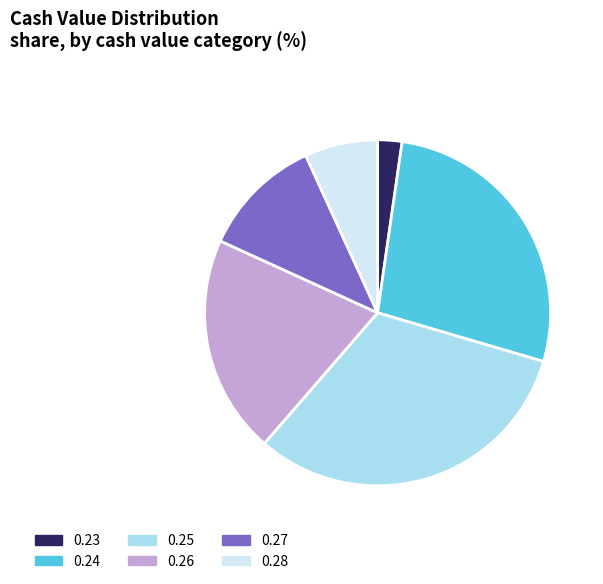

Is it true that 0.28 is 7% of the pie?

True